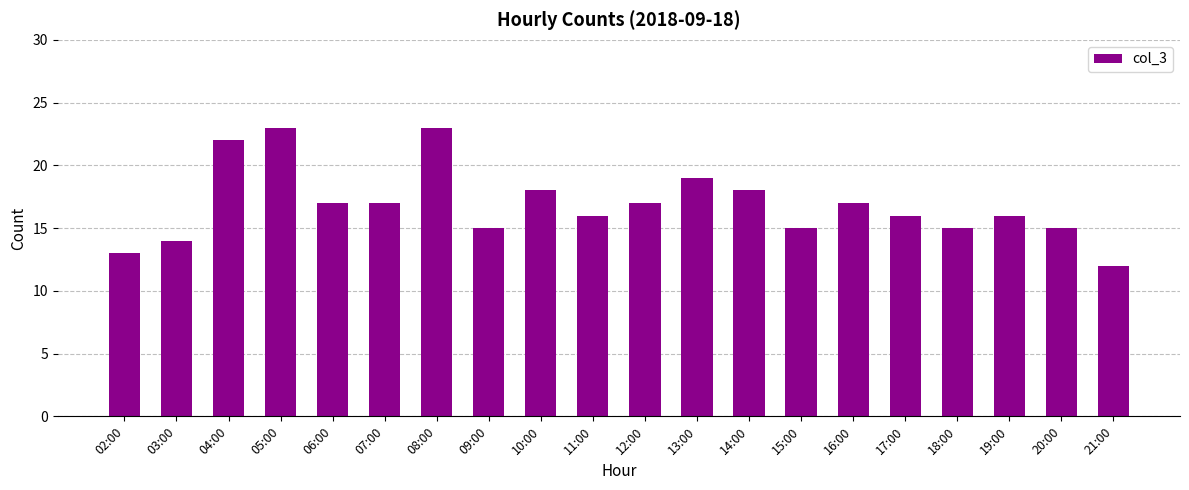

The value at 08:00 is 6. True or false?

False